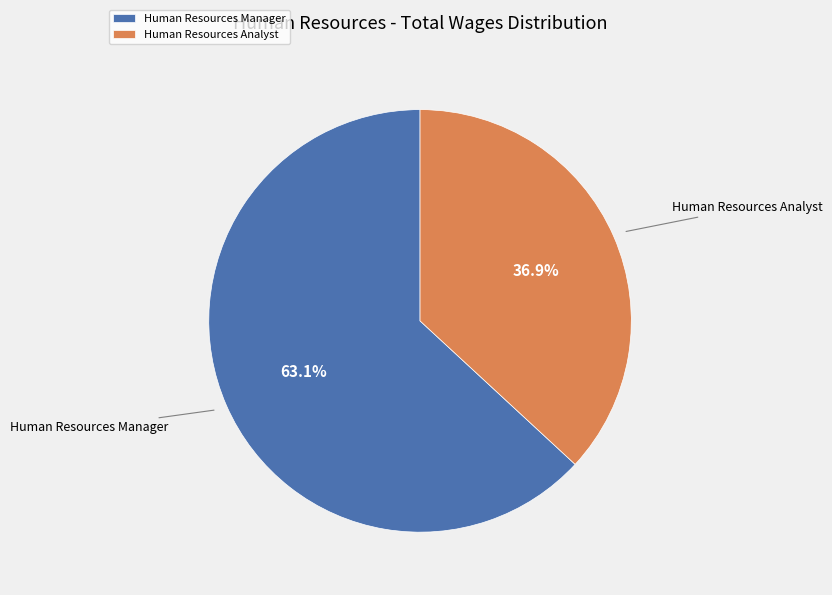

Which has a higher value, Human Resources Analyst or Human Resources Manager?

Human Resources Manager